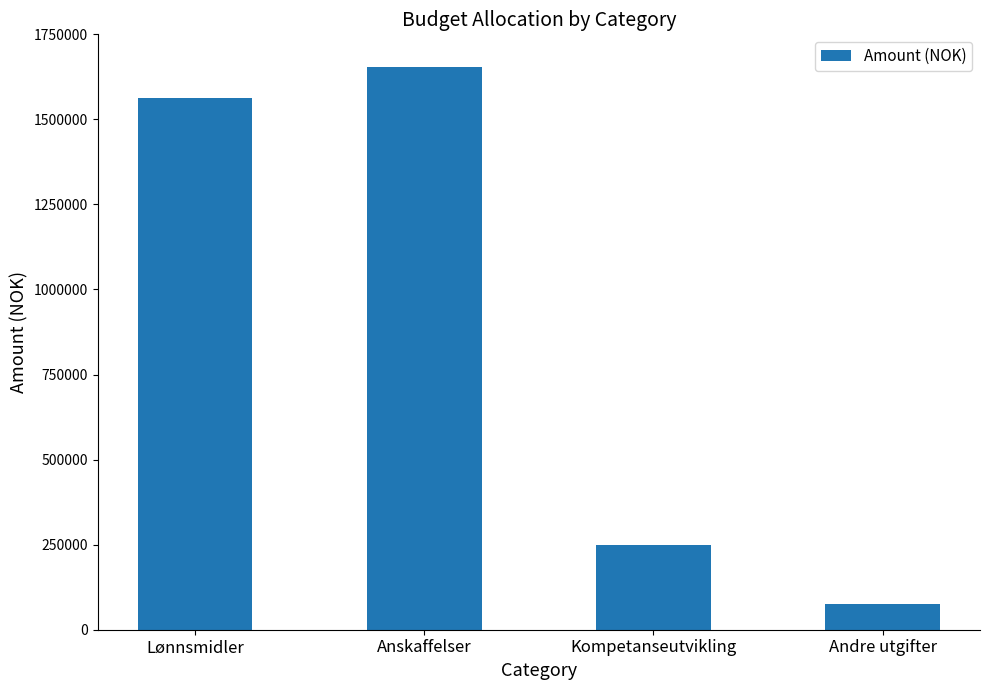

What is the greatest value displayed?

1655000